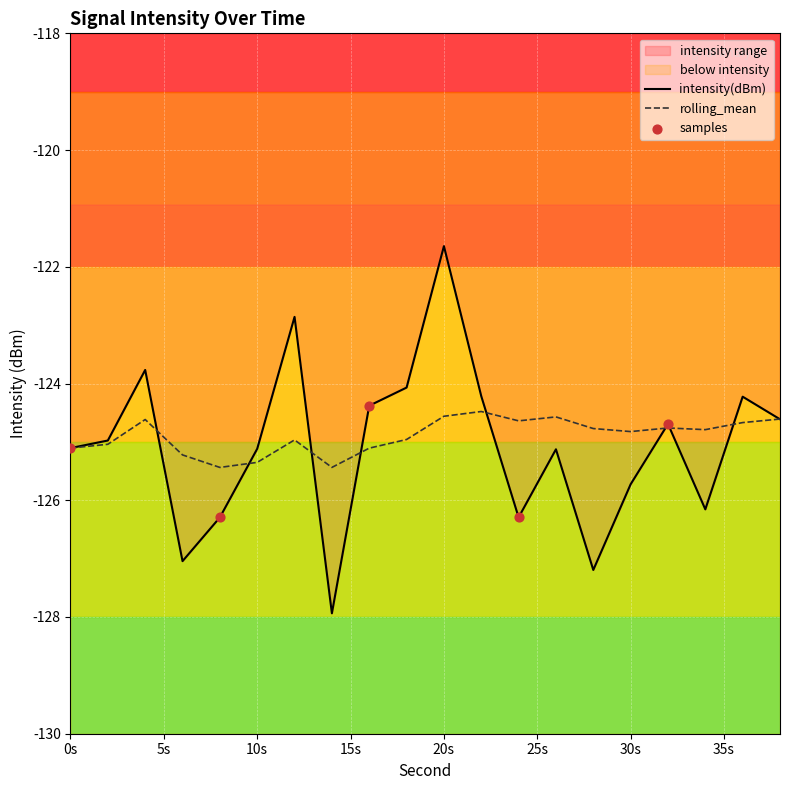

What is the total value across all series at 26?

-249.7